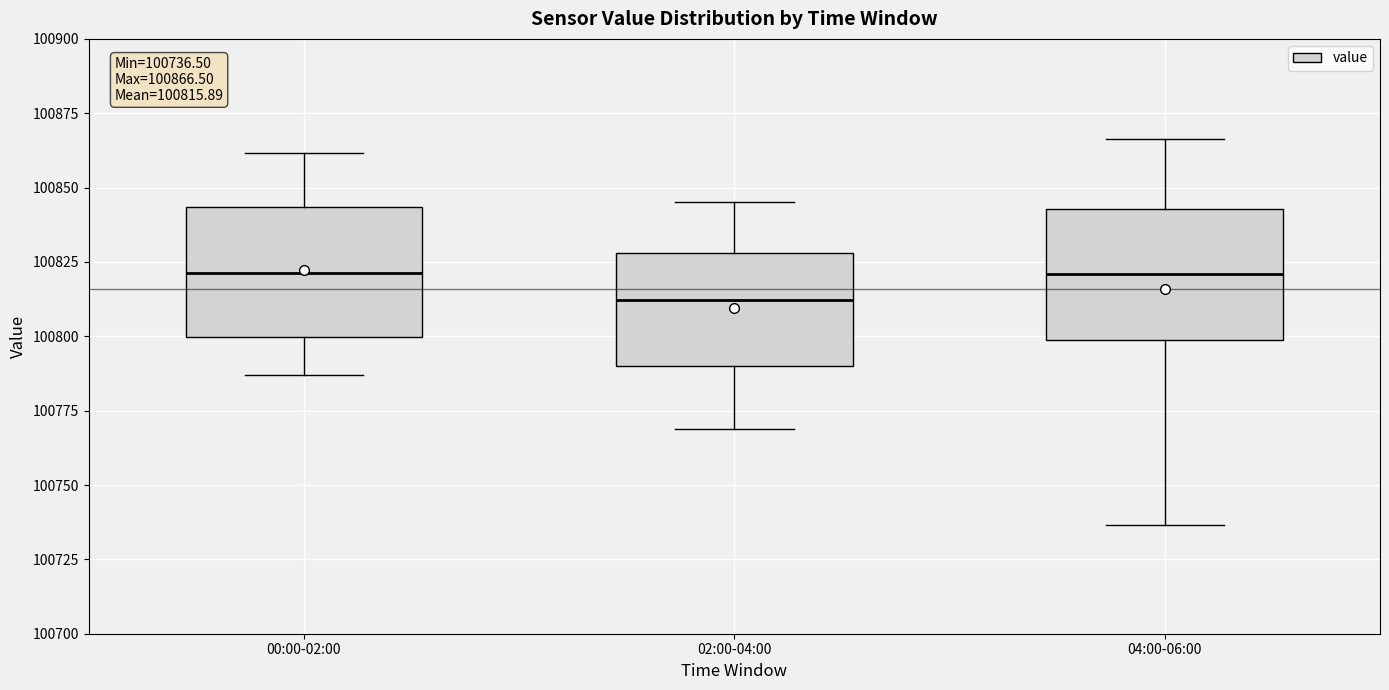

Which box's median line is the lowest?

02:00-04:00